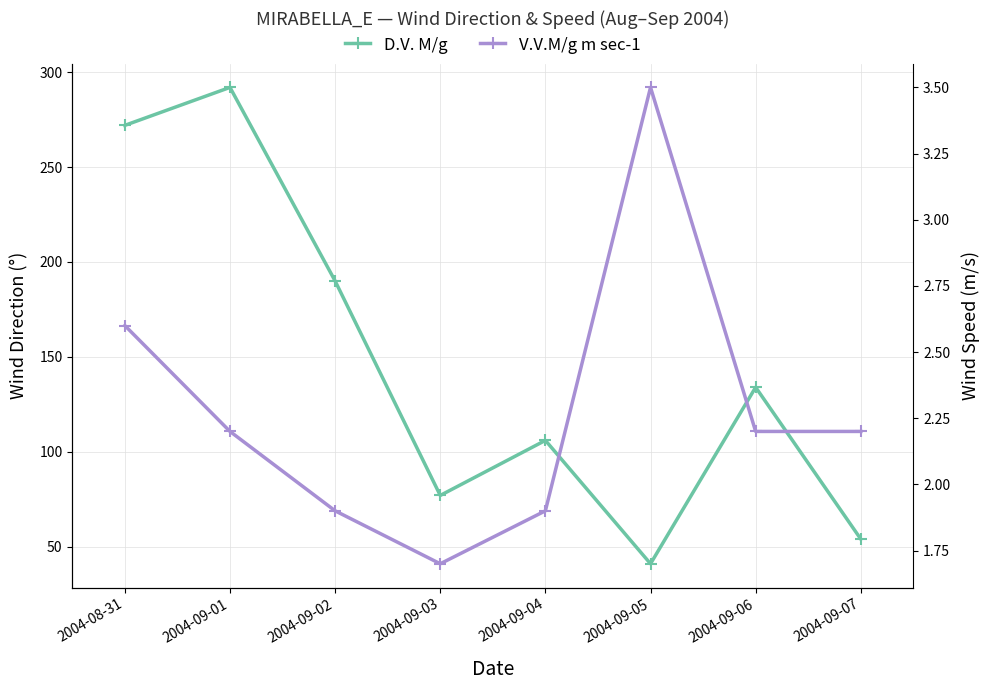

At which category does V.V.M/g m sec-1 reach its first local peak?

2004-09-05